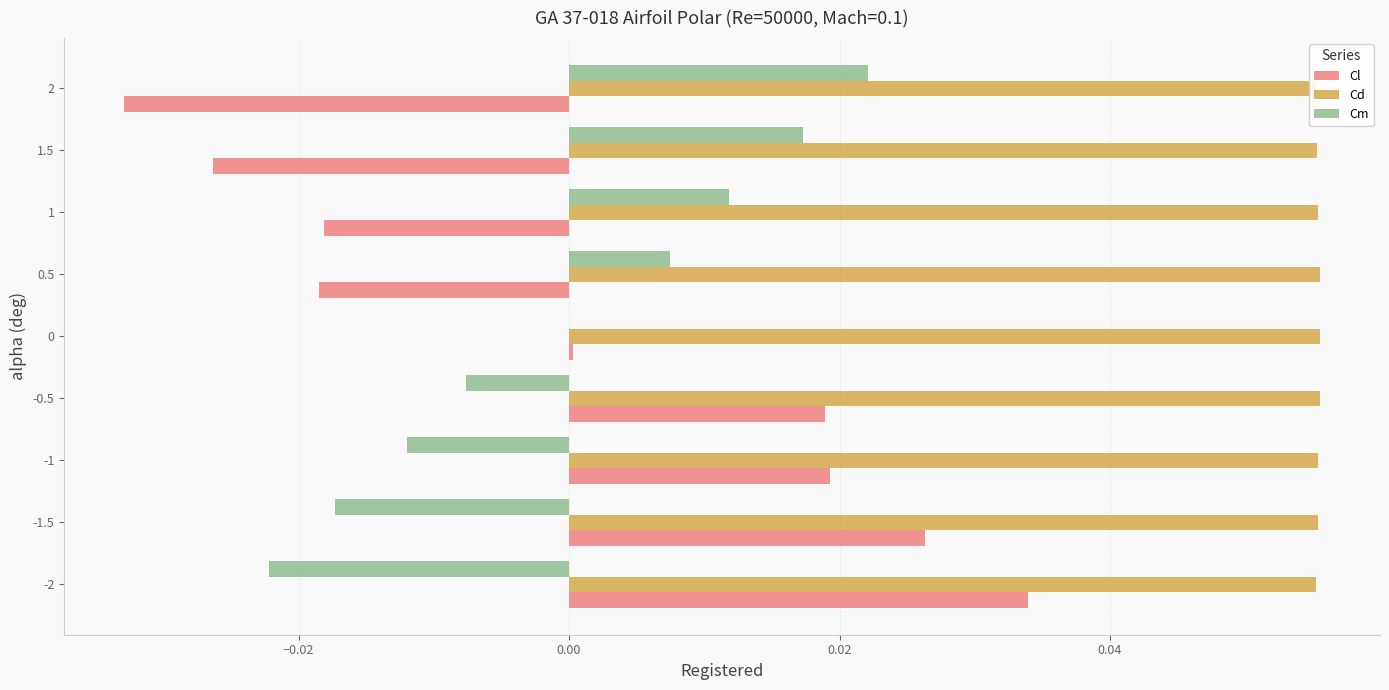

How many values in the Cl series are below 0?

4